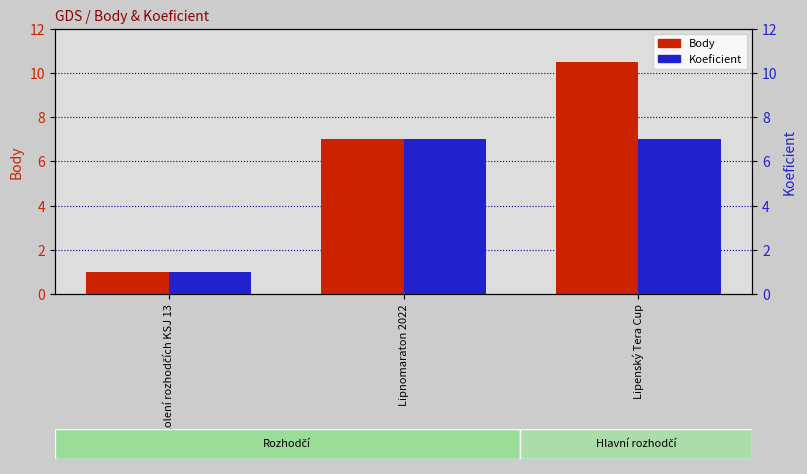

What is the sum of the Koeficient values at Lipnomaraton 2022 and Lipenský Tera Cup?

14.0